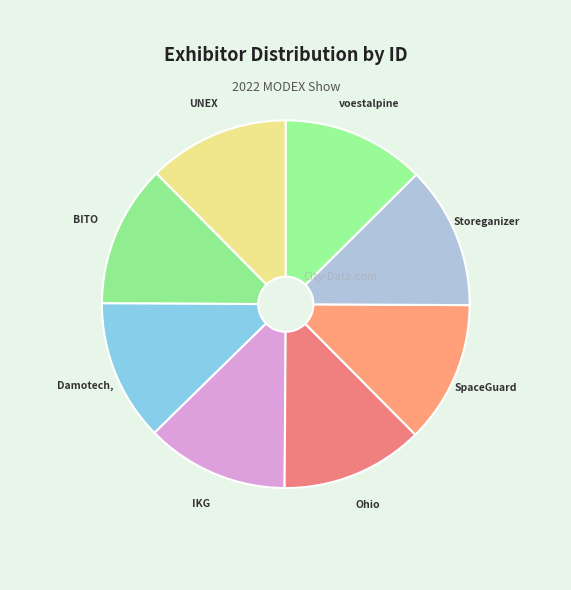

Is there any slice that represents more than half of the pie?

No